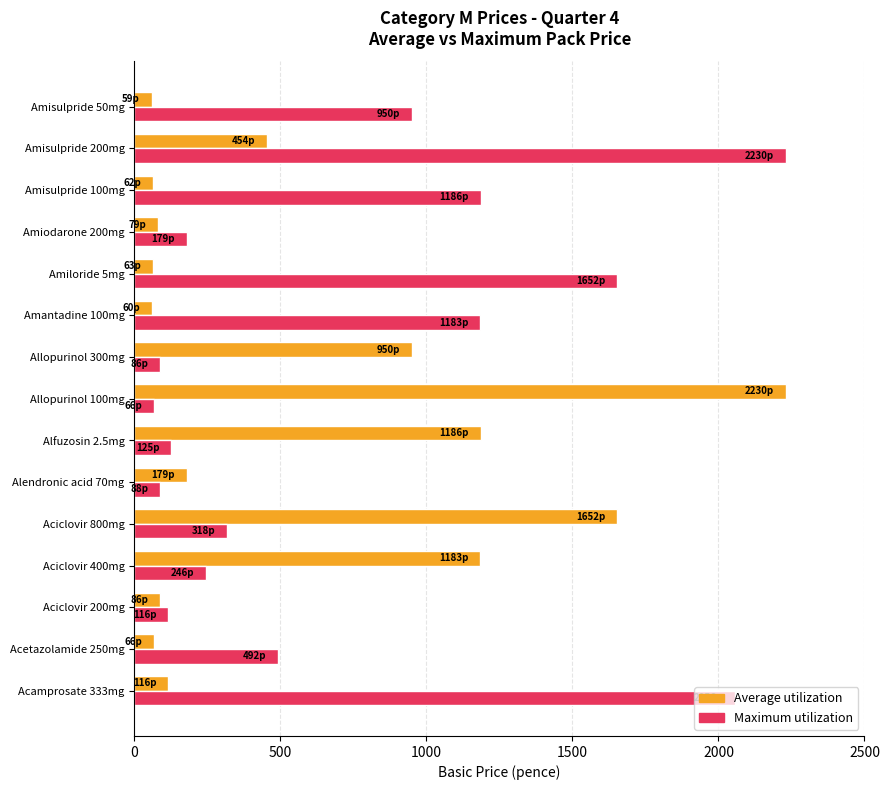

The Maximum utilization series shows 2056 at Acamprosate 333mg. True or false?

True